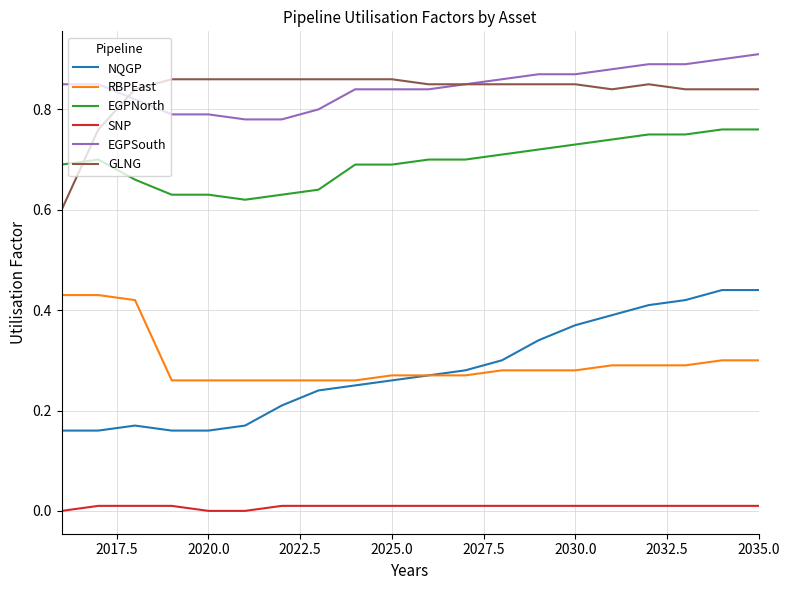

True or false: SNP and RBPEast cross at least once.

False